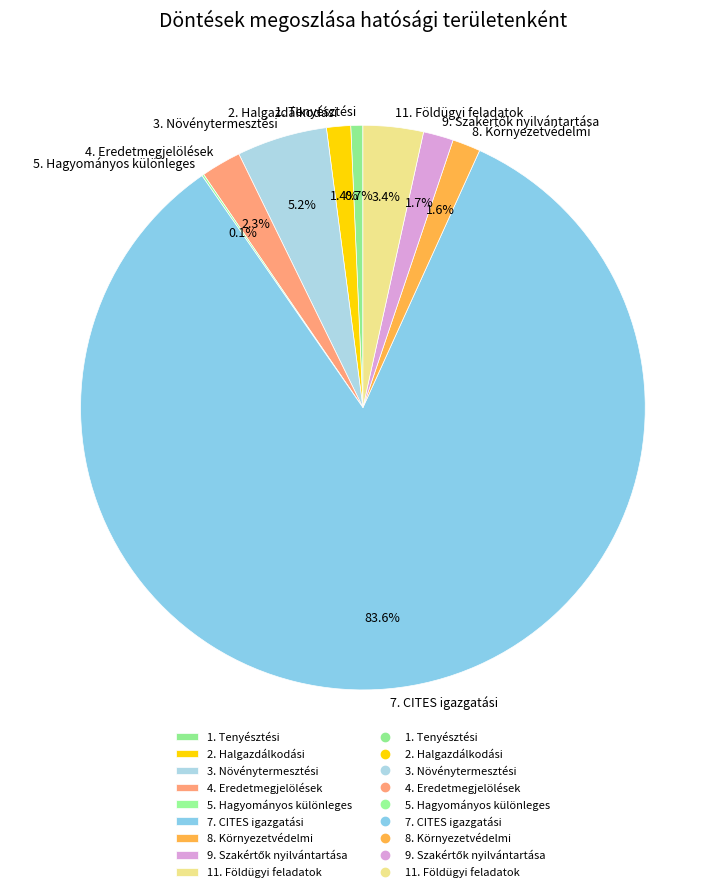

What percentage is NOT represented by 2. Halgazdálkodási?

98.6%